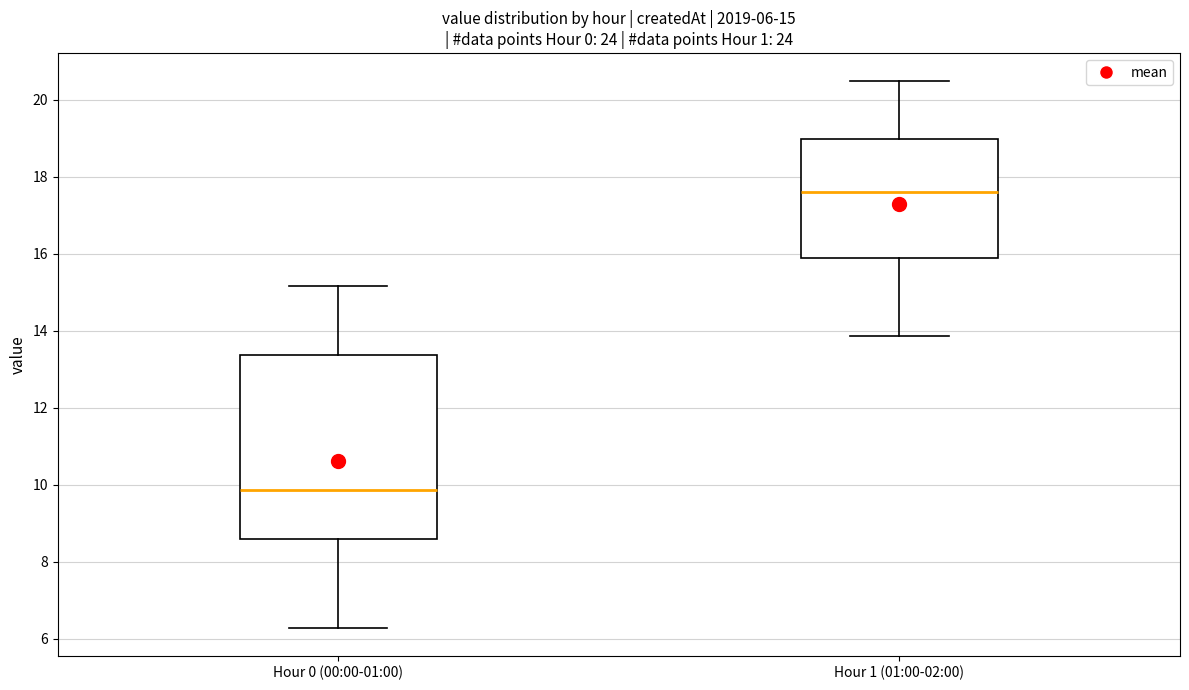

Comparing the boxes themselves (not the whiskers), which one is the tallest?

Hour 0 (00:00-01:00)